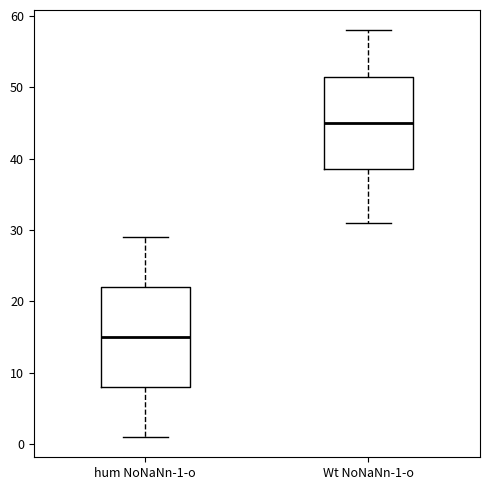

Comparing the boxes themselves (not the whiskers), which one is the tallest?

hum NoNaNn-1-o